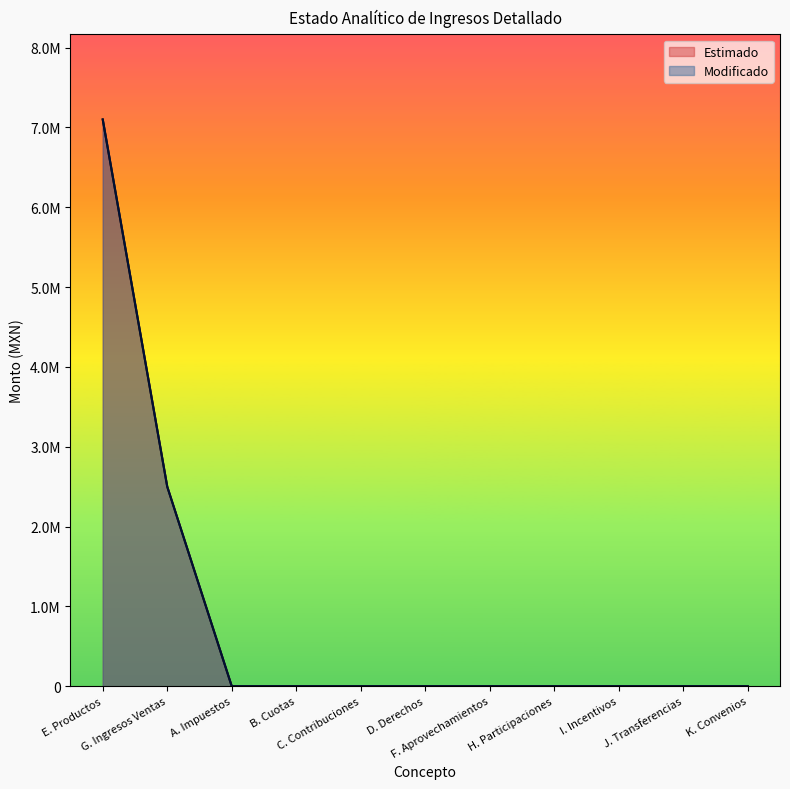

At how many categories does at least one series exceed 2164577?

2